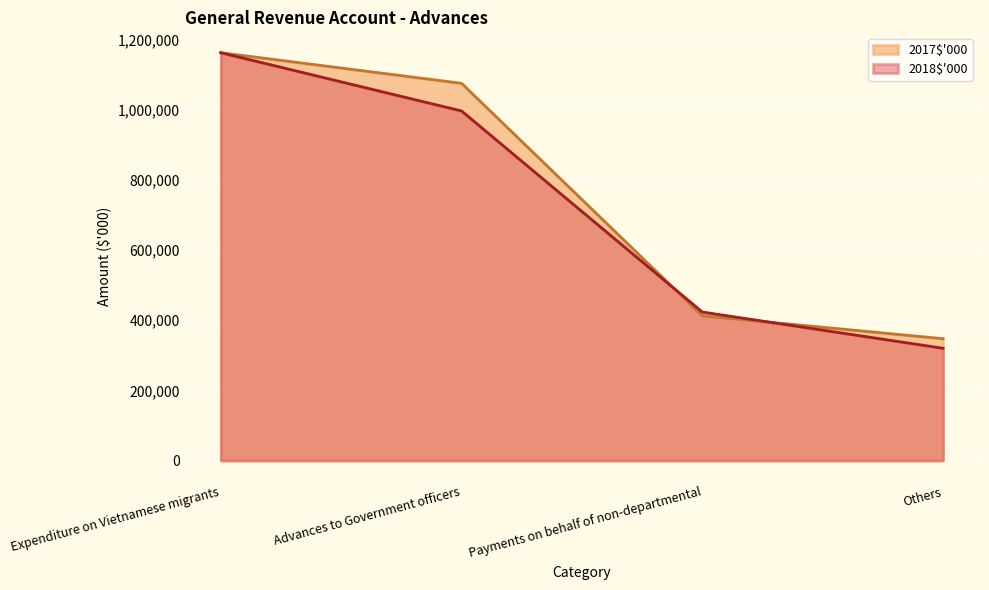

Is it true that 2017$'000 equals 1688344 at Advances to Government officers?

False